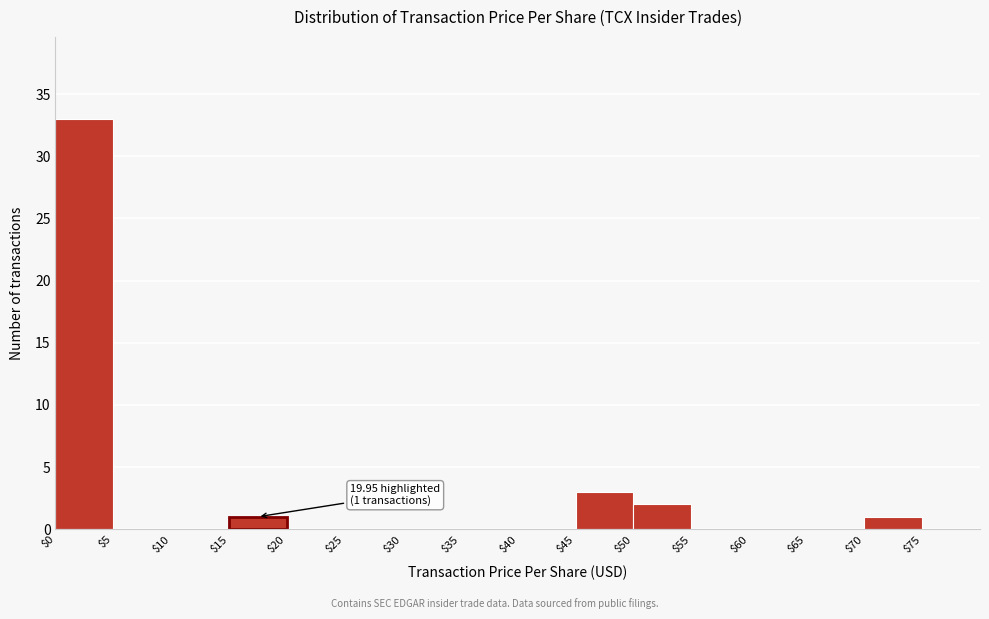

Which range on the x-axis has the tallest bar?

0 to 5